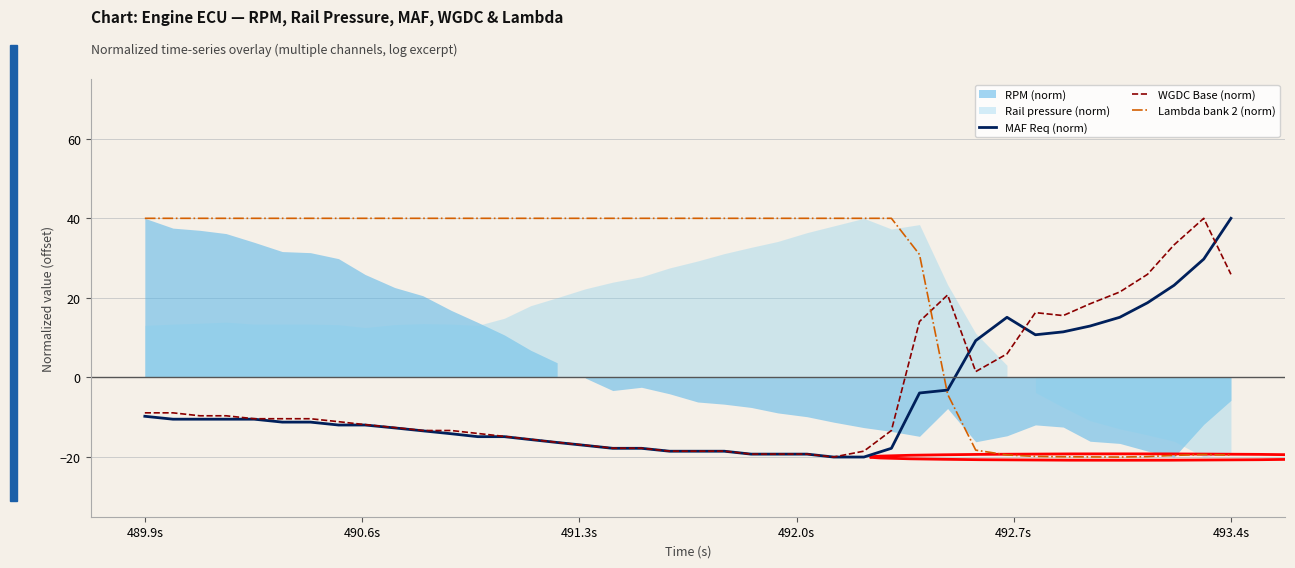

Which series ends up on top after the final intersection of WGDC Base (norm) and Lambda bank 2 (norm)?

WGDC Base (norm)